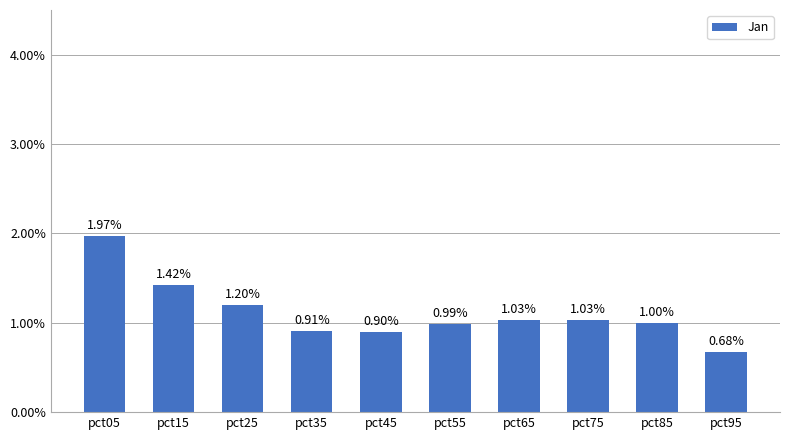

What is the difference between the second highest and second lowest values?

0.5